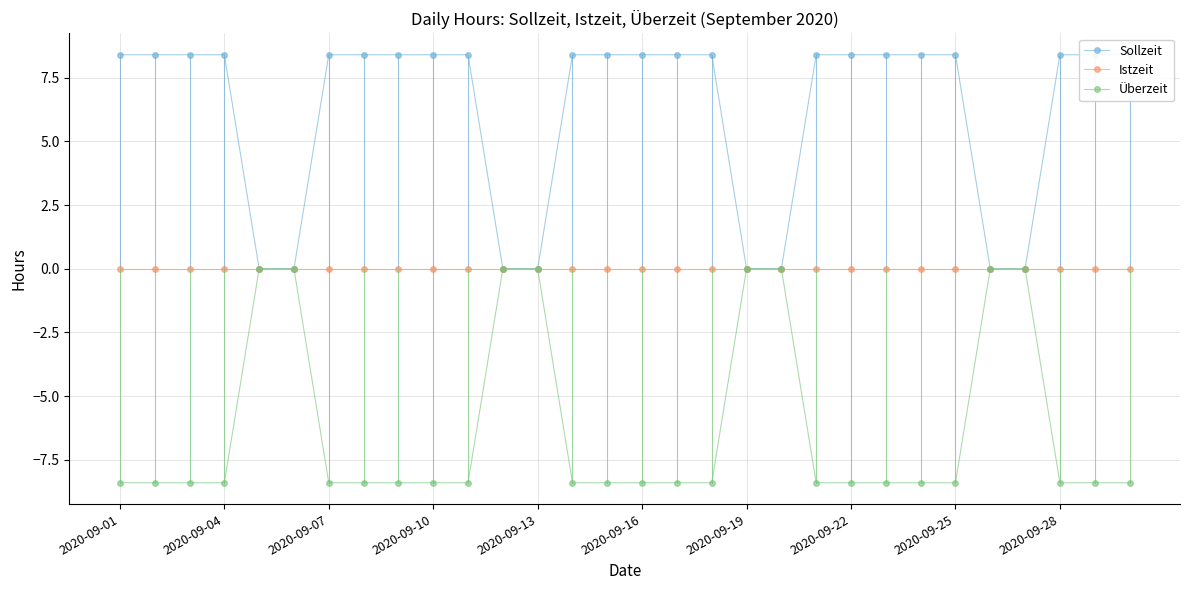

The value of Istzeit at 2020-09-16 is 0.0. True or false?

True